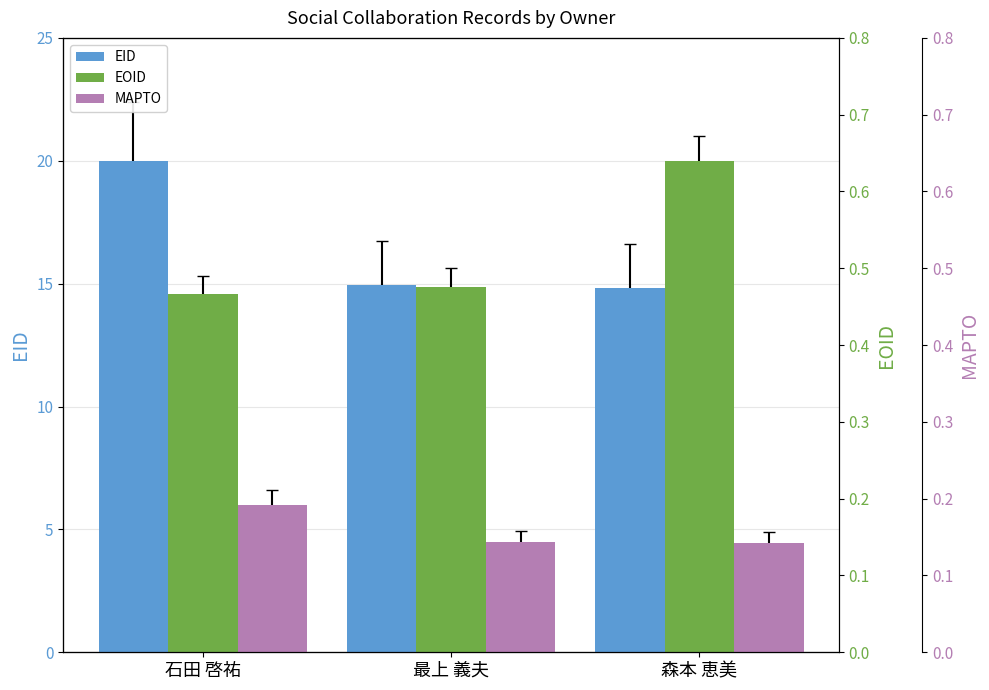

Is it true that EID equals 20.0 at 石田 啓祐?

True